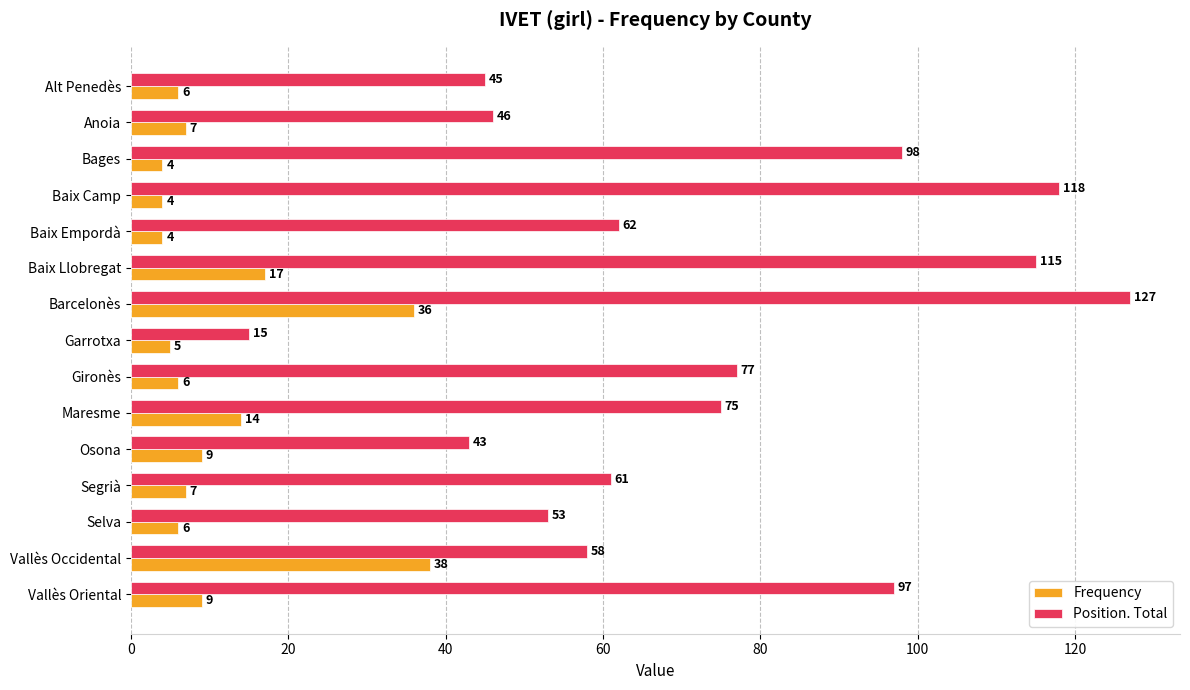

Where is Frequency nearest to the value 21?

Baix Llobregat